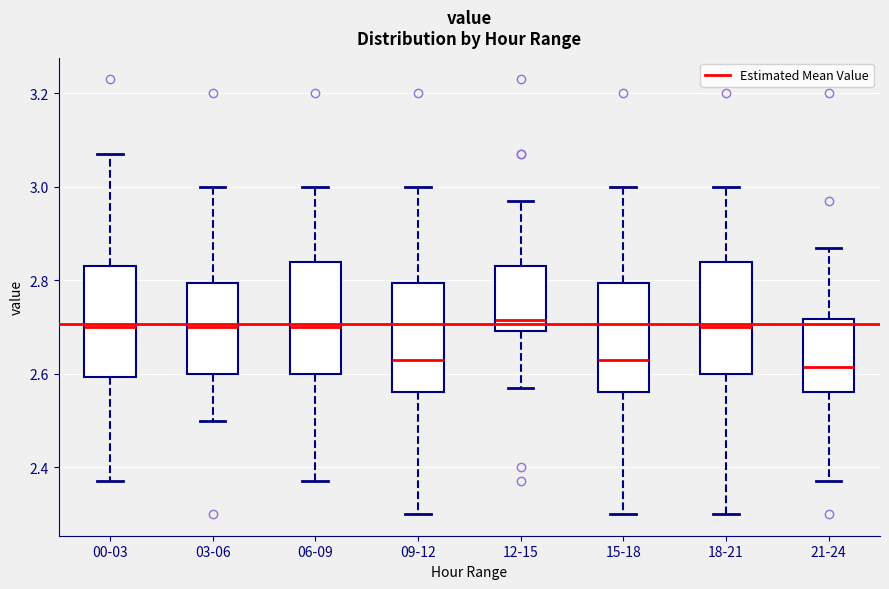

Reading left to right, read every box against the y-axis: the position of its median line, the range the box covers, and the ends of its whiskers. The values are not printed on the chart, so give them approximately, as read against the axis.

00-03: median 2.70, box 2.60 to 2.84, whiskers 2.38 to 3.08
03-06: median 2.70, box 2.60 to 2.80, whiskers 2.50 to 3.00
06-09: median 2.70, box 2.60 to 2.84, whiskers 2.38 to 3.00
09-12: median 2.64, box 2.56 to 2.80, whiskers 2.30 to 3.00
12-15: median 2.72, box 2.70 to 2.84, whiskers 2.58 to 2.98
15-18: median 2.64, box 2.56 to 2.80, whiskers 2.30 to 3.00
18-21: median 2.70, box 2.60 to 2.84, whiskers 2.30 to 3.00
21-24: median 2.62, box 2.56 to 2.72, whiskers 2.38 to 2.88